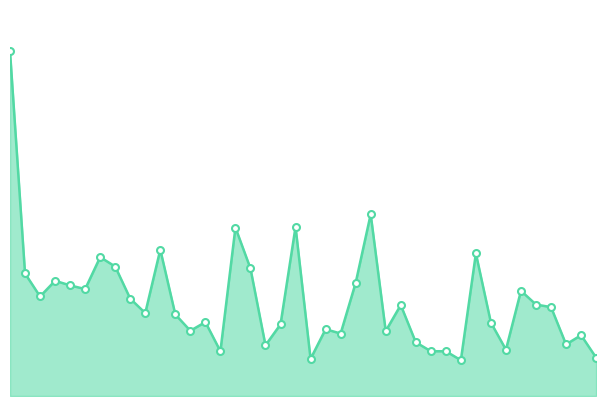

Does the chart have visible grid lines?

No